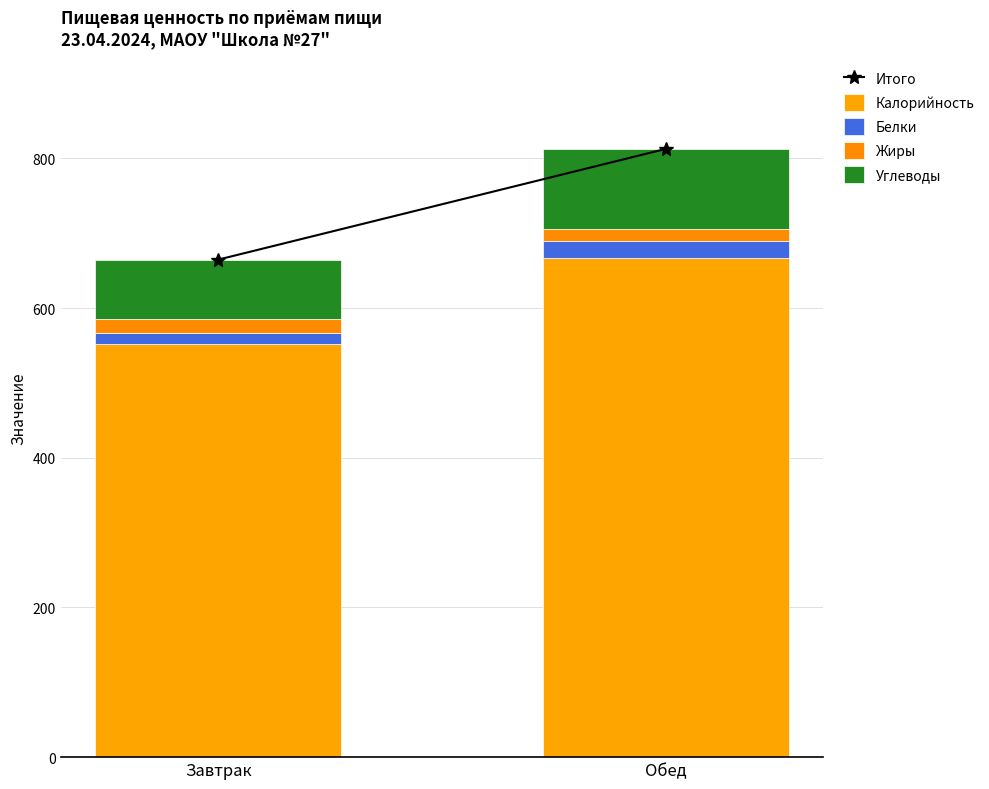

What is the sum of all Жиры values?

36.7